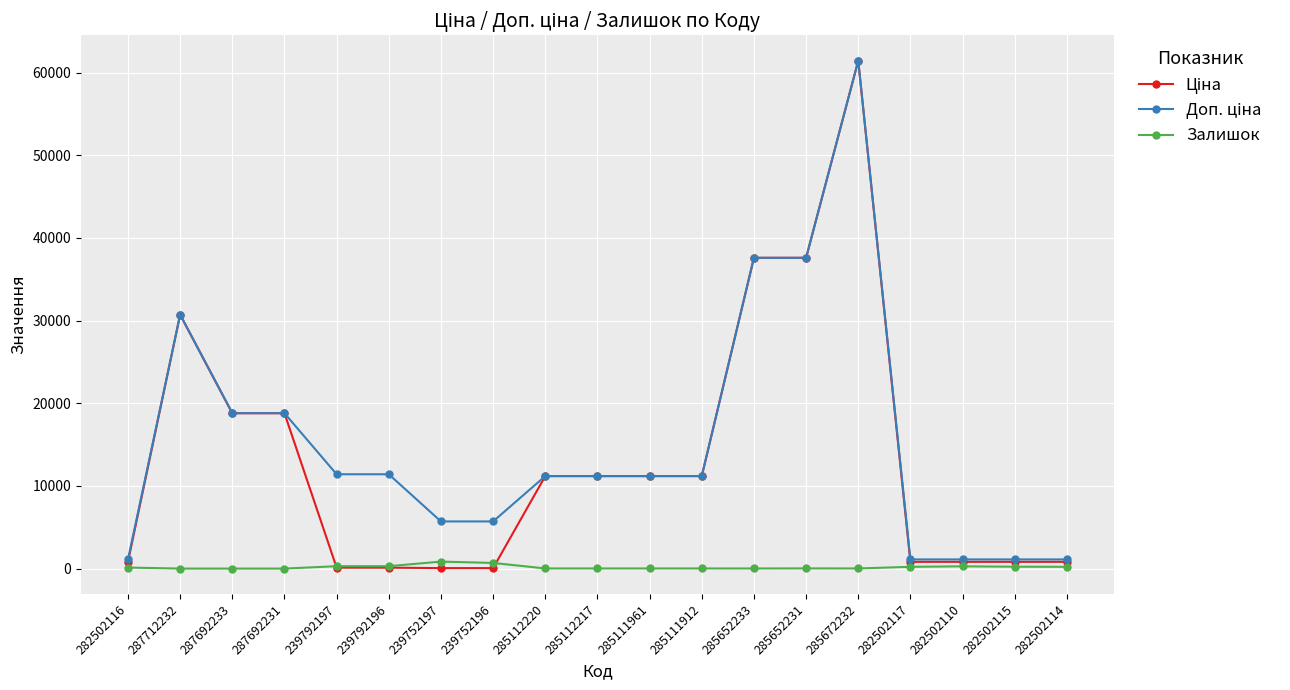

At which category is the sum across all series the highest?

285672232